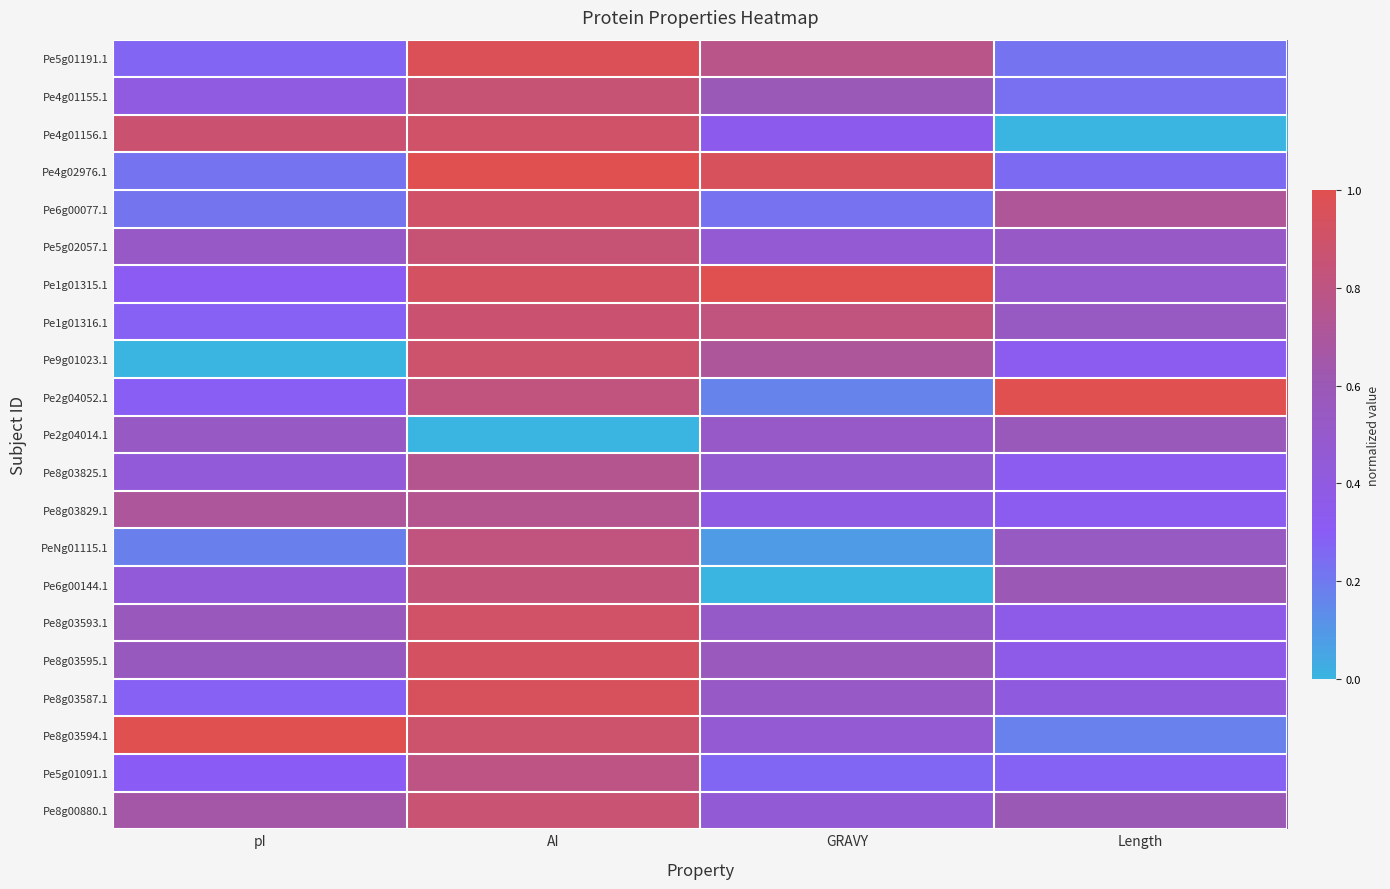

What is the spread (max minus min) of values at GRAVY?

1.0